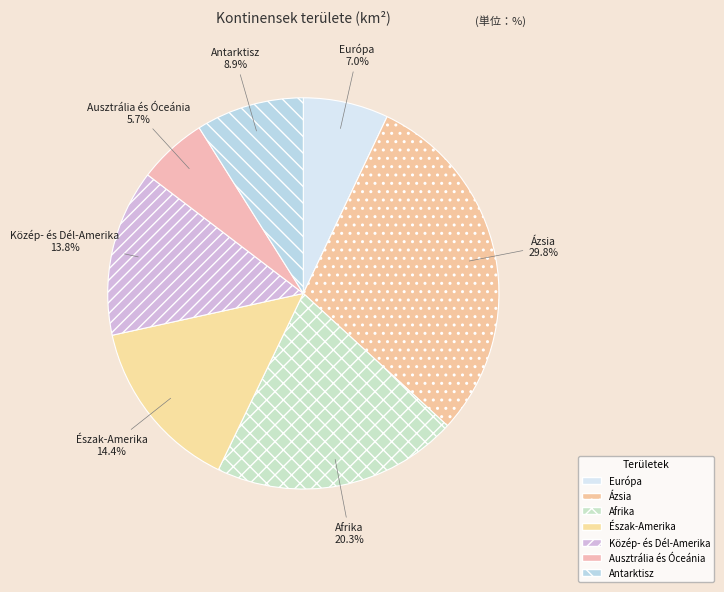

Is it true that Közép- és Dél-Amerika is 14% of the pie?

True